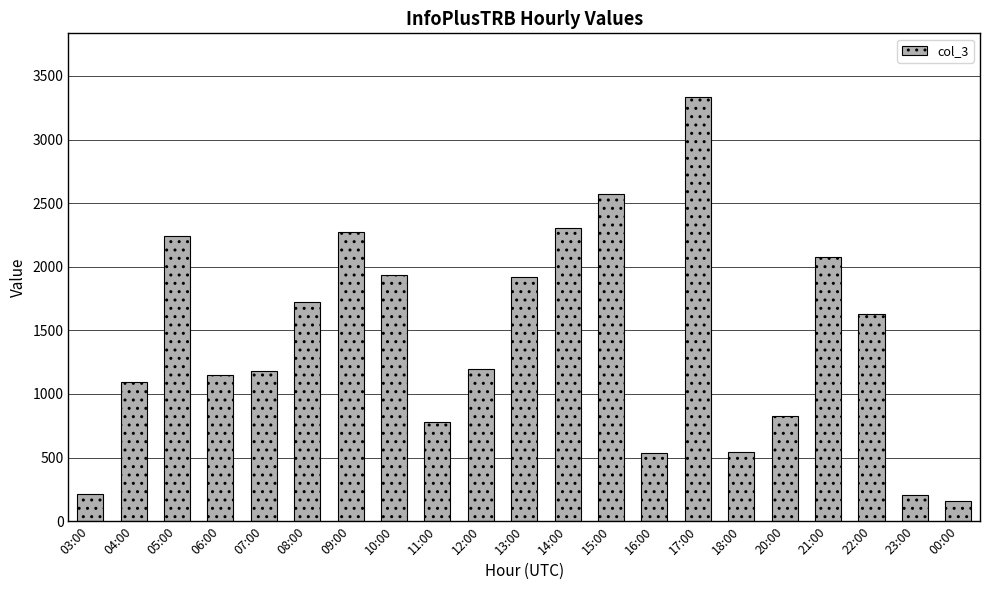

What is the sum of all values?

29889